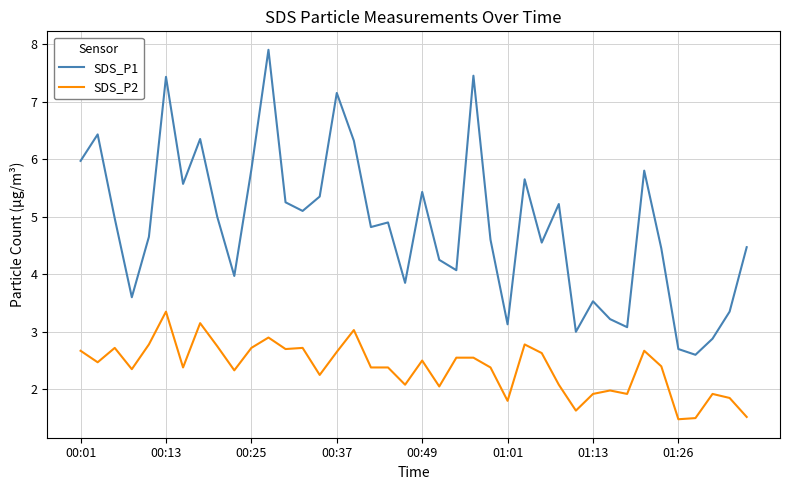

What are all the series names shown in the legend?

SDS_P1, SDS_P2